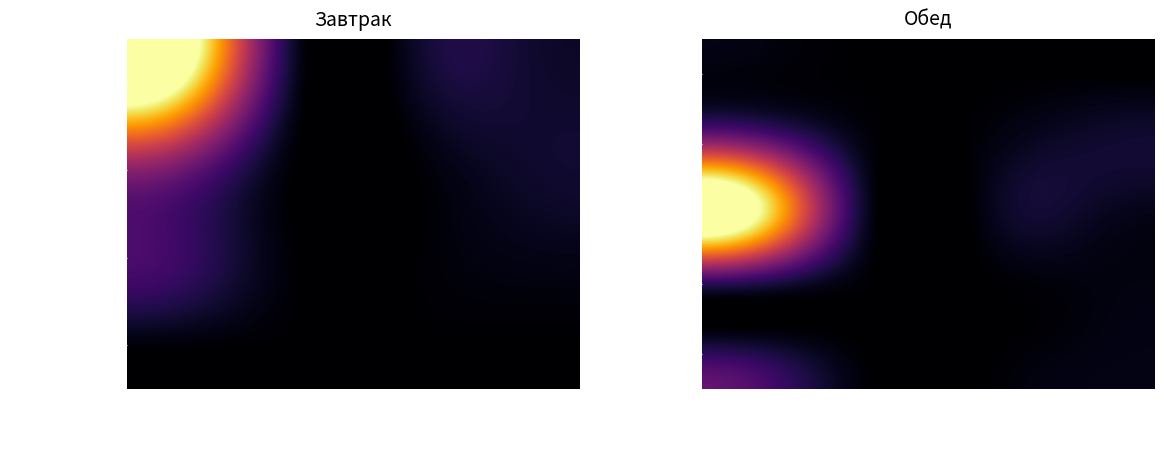

At which category does the chart reach its minimum across all series?

Жиры